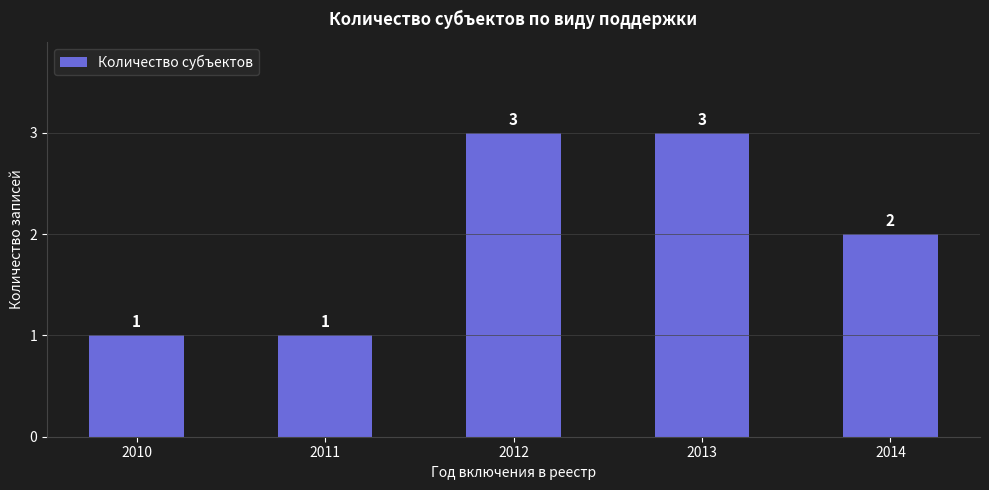

Are the bars grouped side by side (vs. stacked)?

No